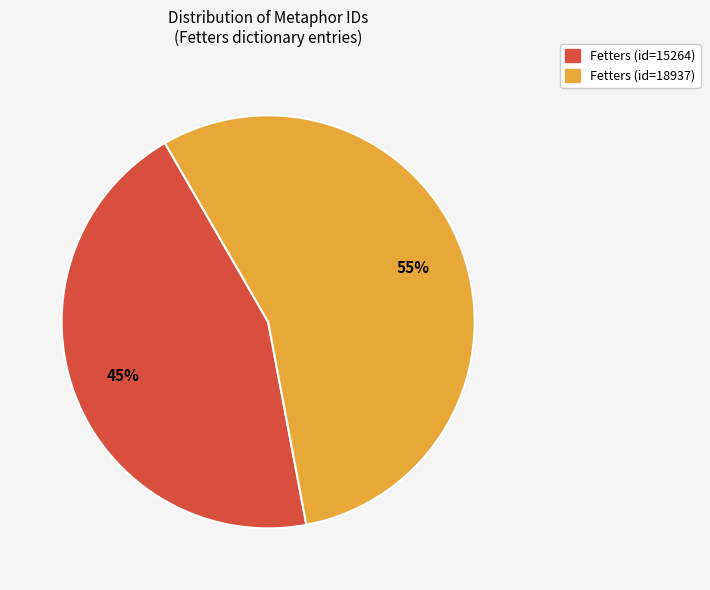

Is there any slice that represents more than half of the pie?

Yes